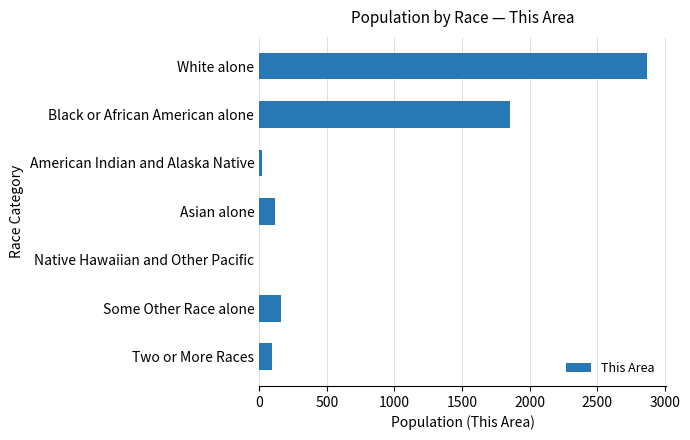

Between American Indian and Alaska Native and White alone, which is larger?

White alone